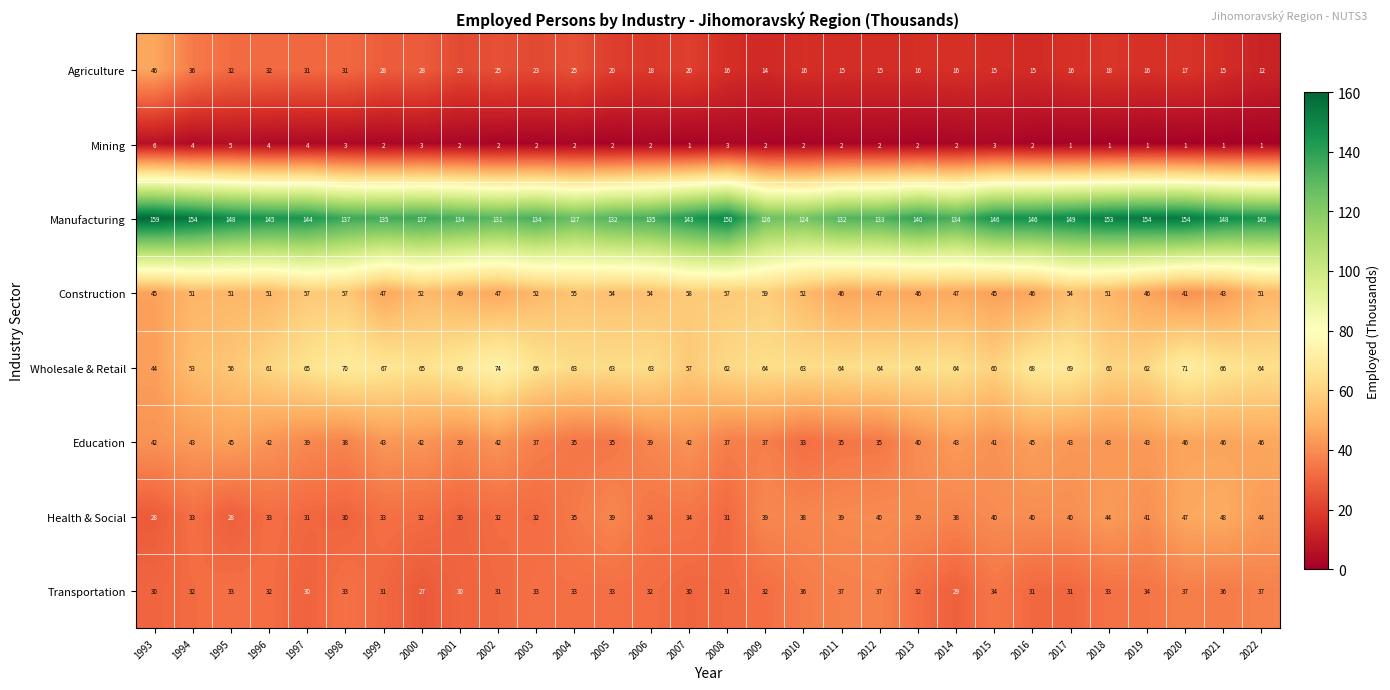

At which label does Agriculture reach its minimum?

2022